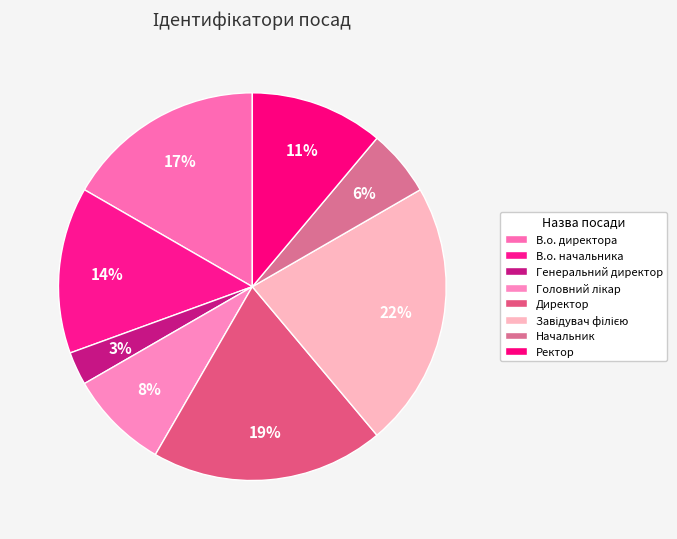

Rank the categories by value from highest to lowest.

Завідувач філією, Директор, В.о. директора, В.о. начальника, Ректор, Головний лікар, Начальник, Генеральний директор